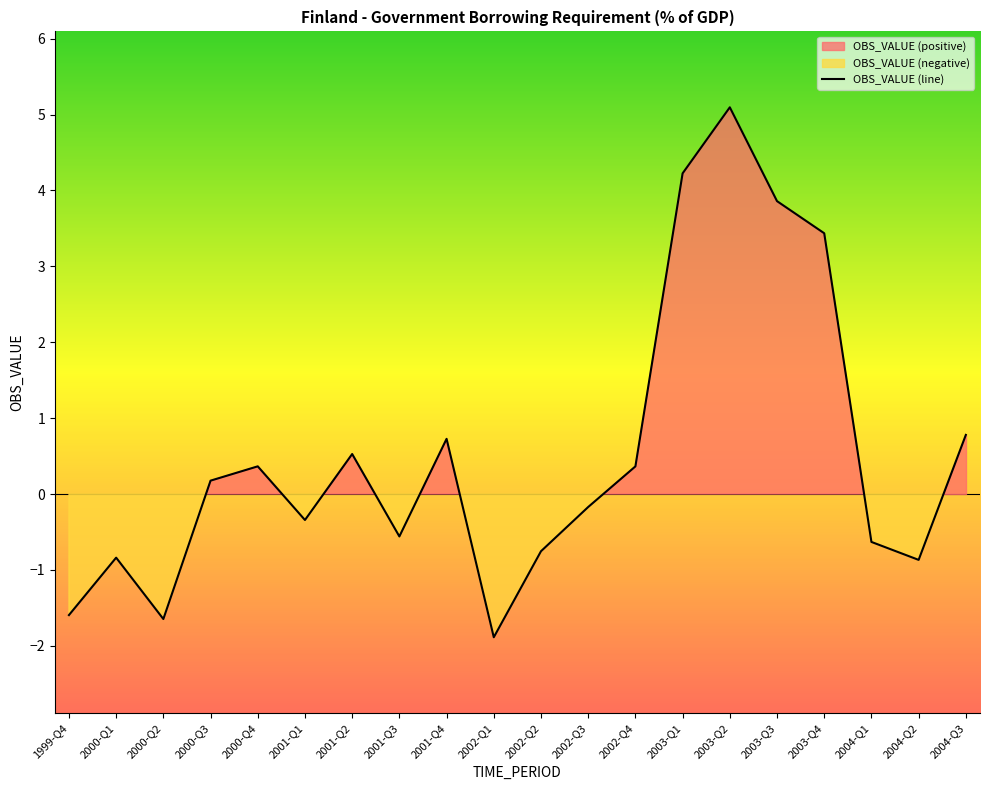

What is the minimum value shown in the chart?

-1.9